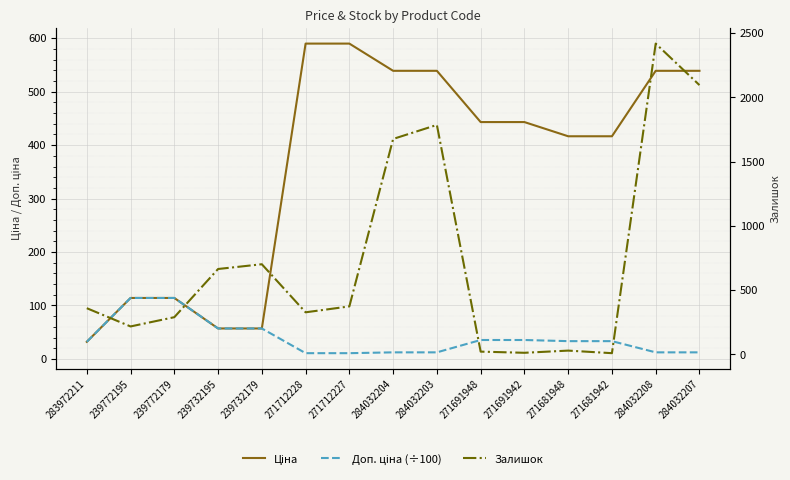

At how many categories does at least one series exceed 2295?

1